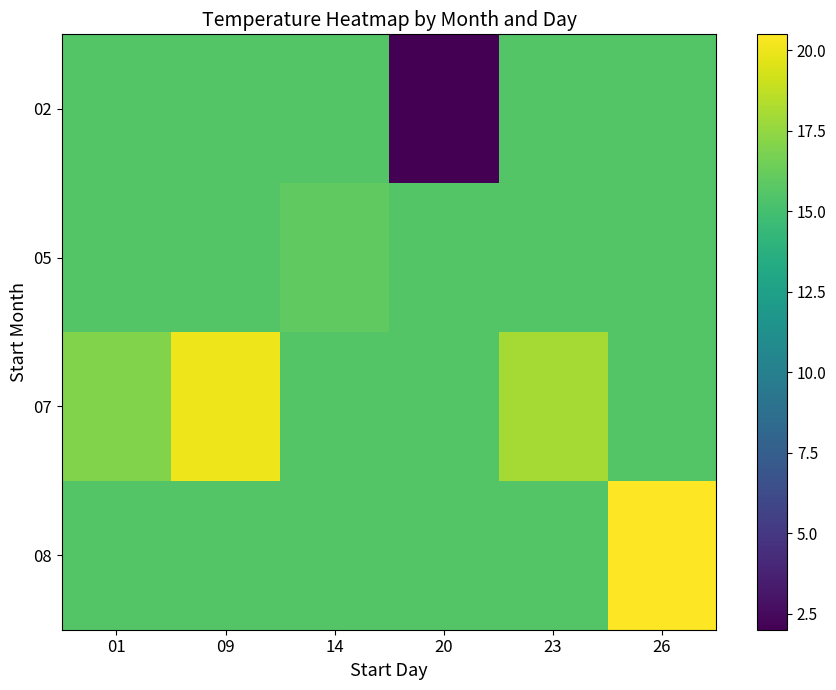

List the series in order of their overall mean, lowest first.

02, 05, 08, 07